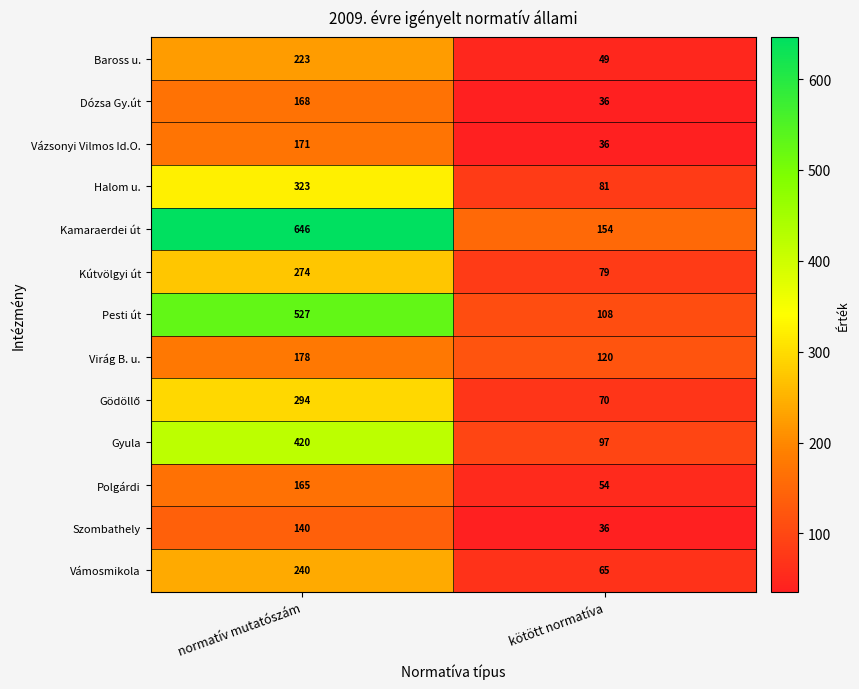

True or false: Pesti út has a value of 156 at kötött normatíva.

False